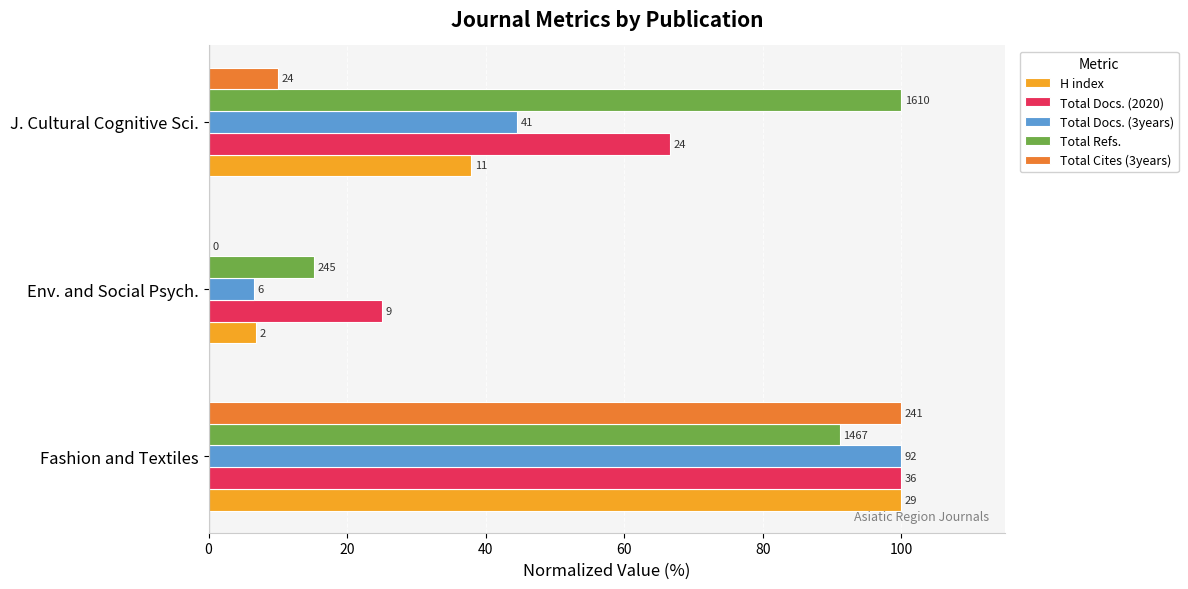

What are all the series names shown in the legend?

H index, Total Docs. (2020), Total Docs. (3years), Total Refs., Total Cites (3years)